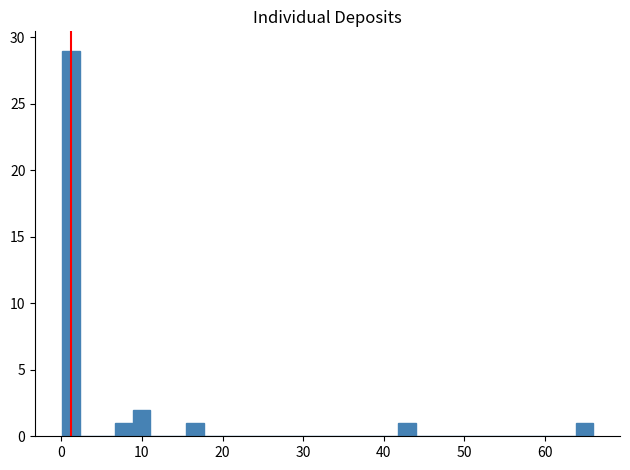

Read against the x-axis, roughly where is the centre of the tallest bar?

1